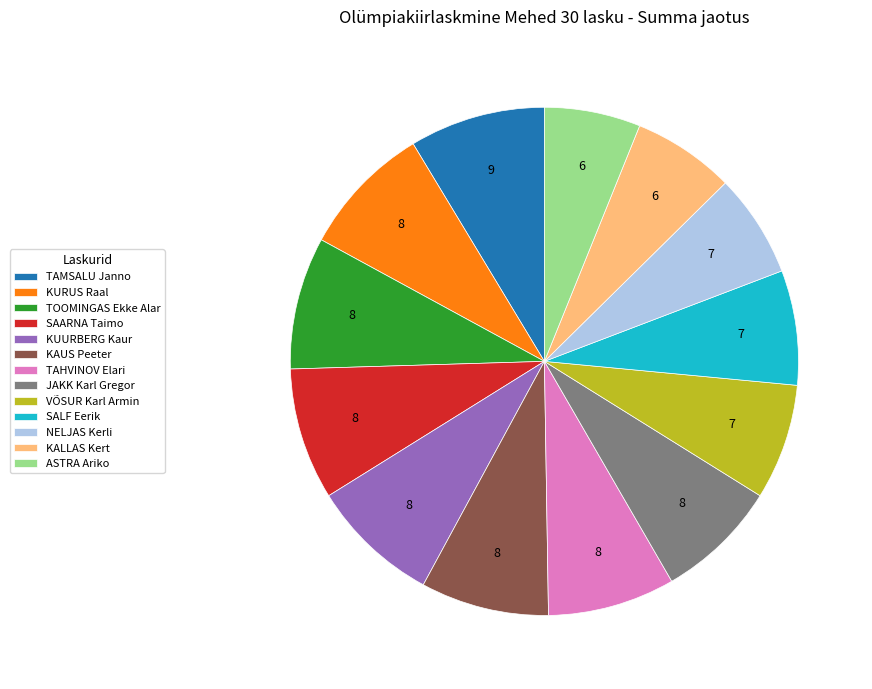

Do KALLAS Kert and SAARNA Taimo together represent more than half of the pie?

No